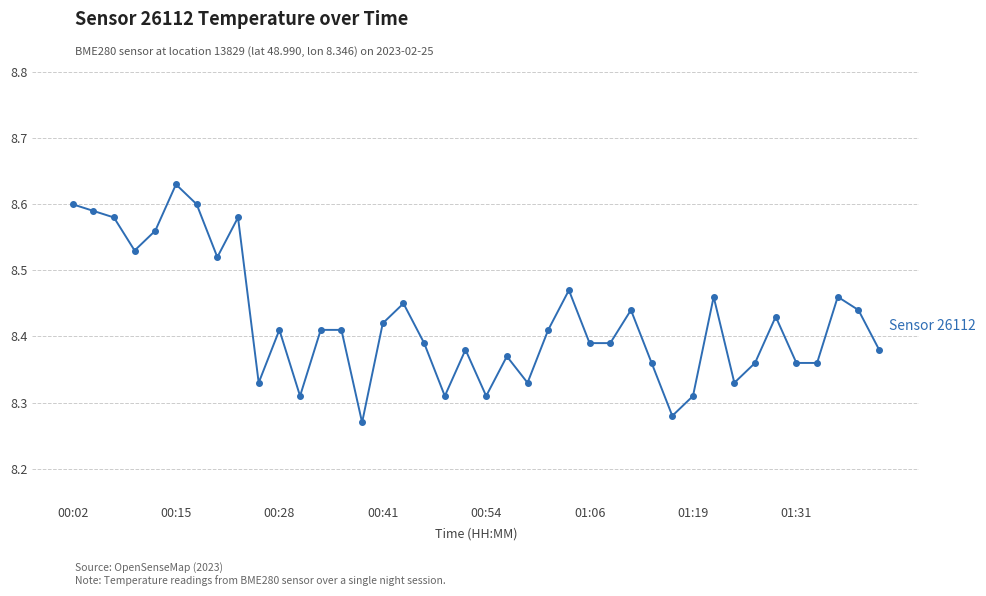

True or false: there are more than 1 points higher than both neighbors.

True